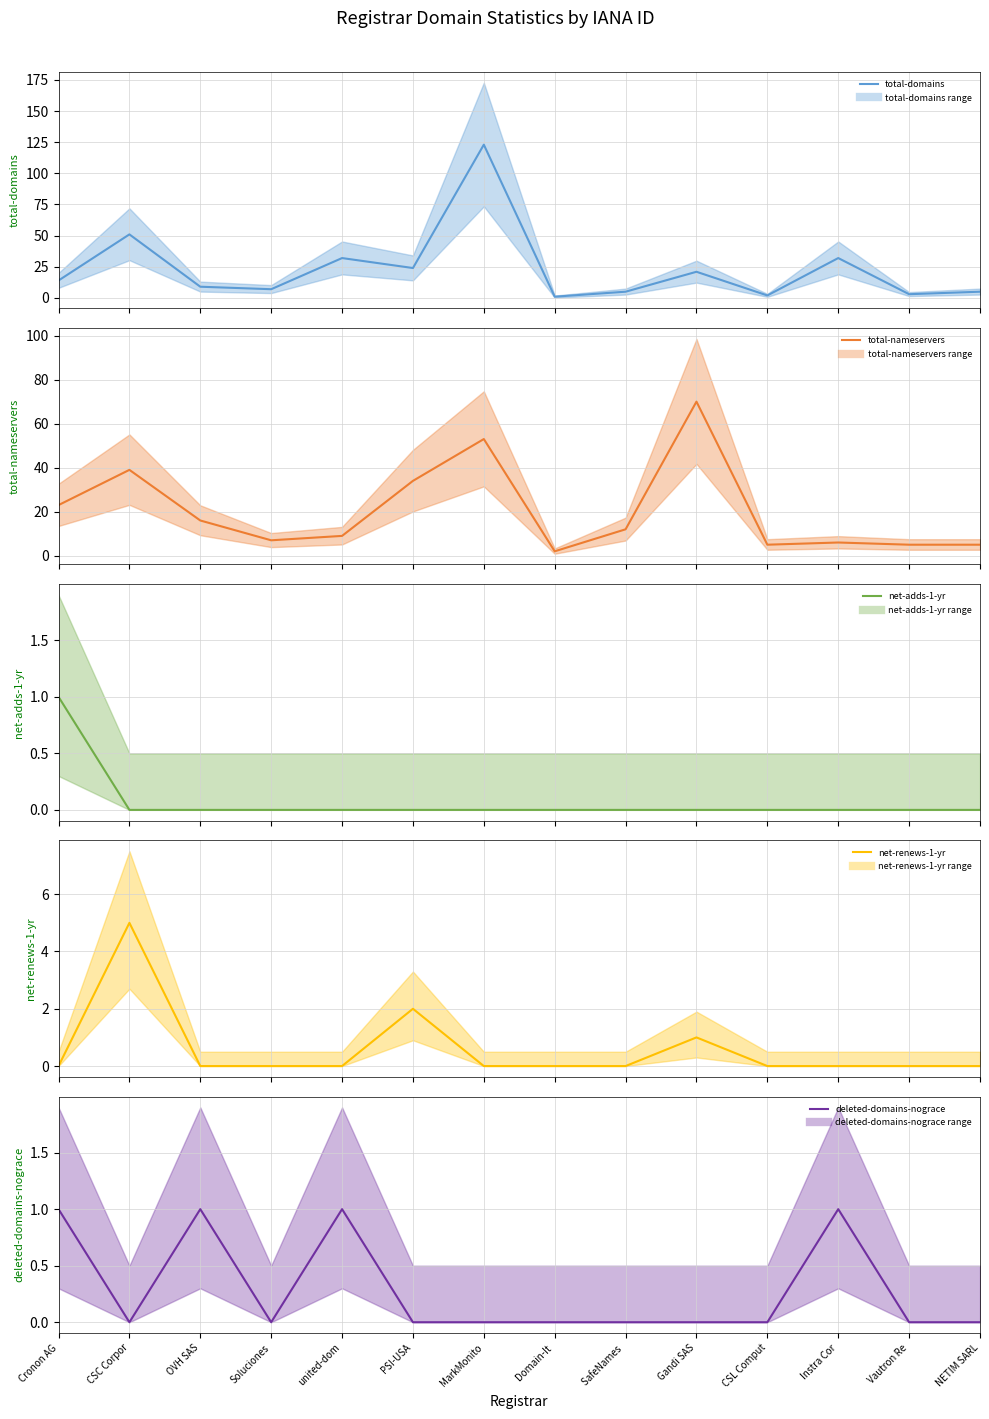

Which series has the widest spread of values?

total-domains